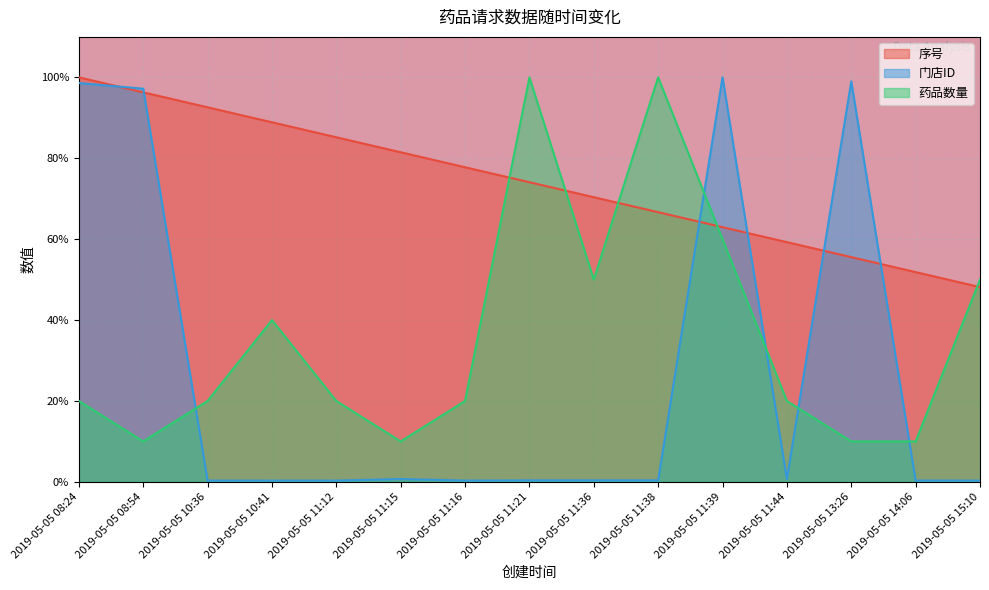

List the series in order of their peak value, highest first.

序号, 门店ID, 药品数量